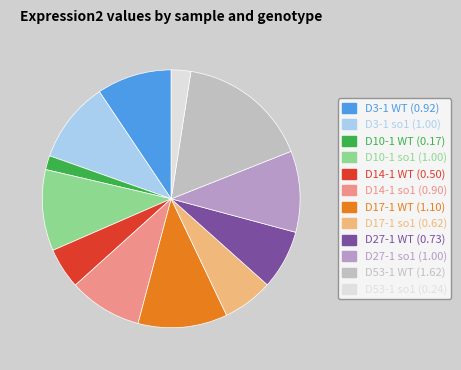

To the nearest percent, what percentage of the pie is D53-1 WT?

17%